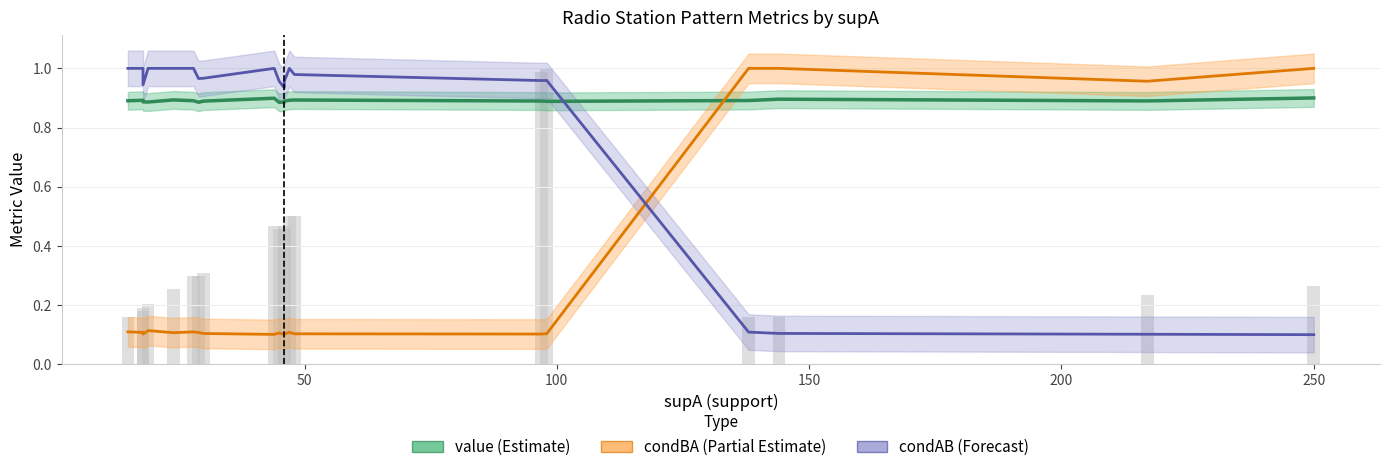

What is the minimum value shown in the chart?

0.1